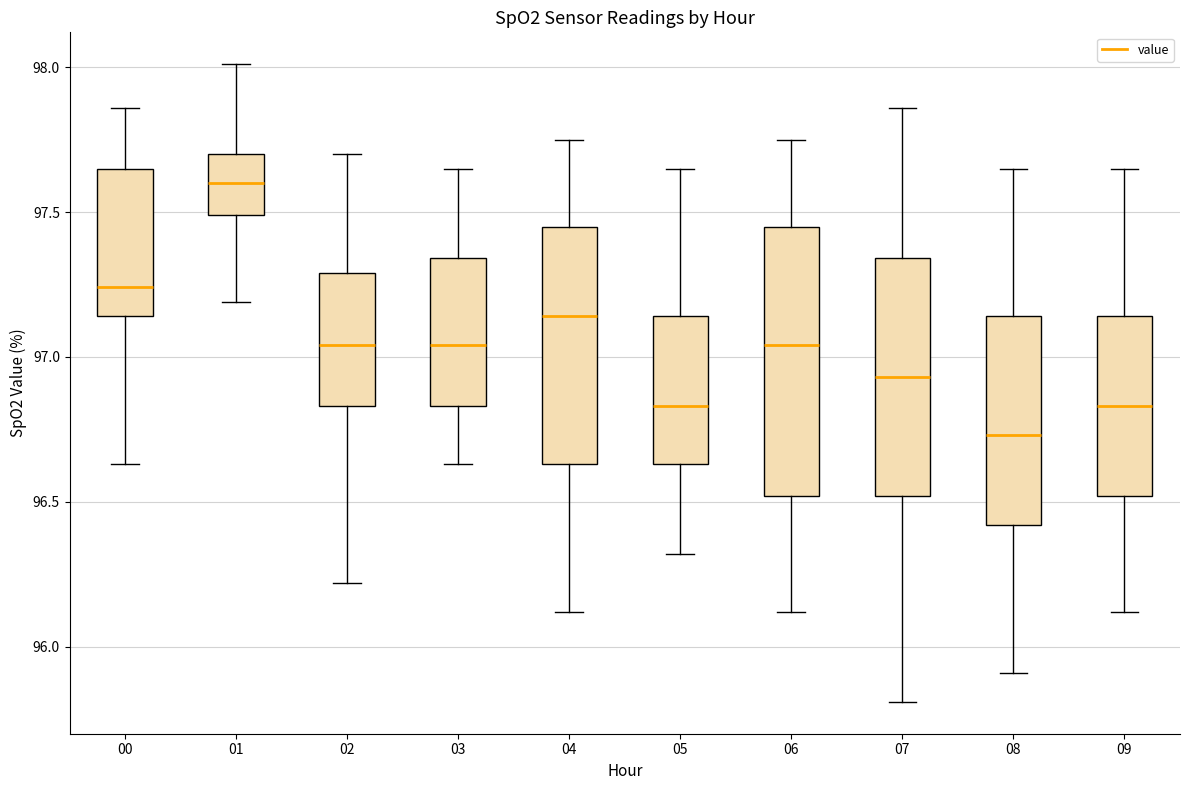

Comparing the boxes themselves (not the whiskers), which one is the tallest?

06